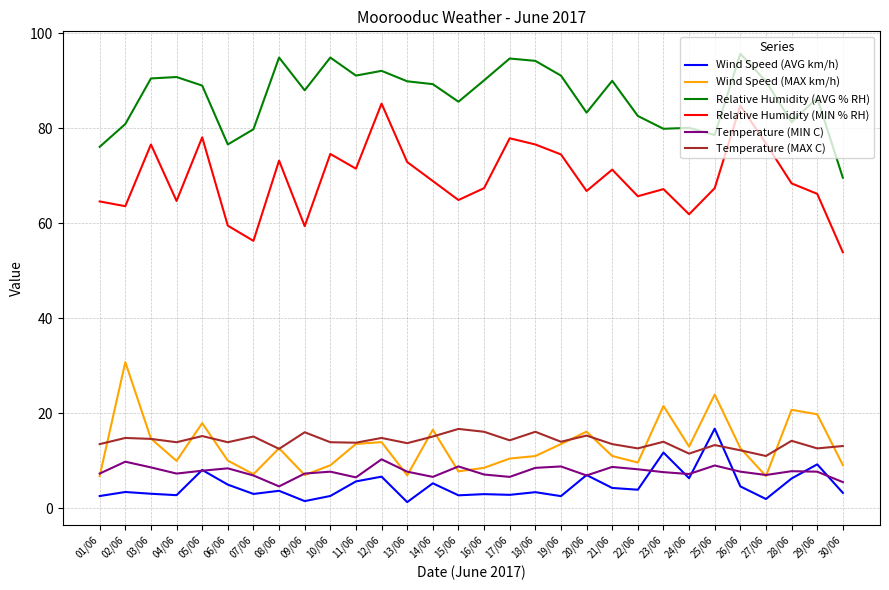

What is the difference between the maximum and second lowest values in the Relative Humidity (AVG % RH) series?

19.6